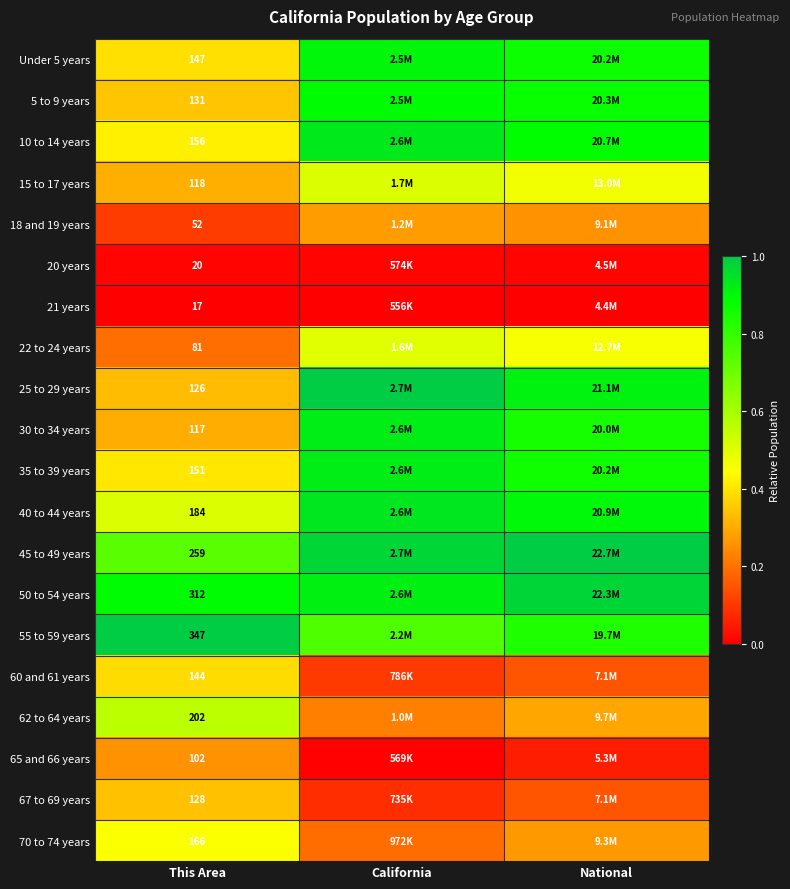

True or false: 55 to 59 years has a value of 1.0 at This Area.

True